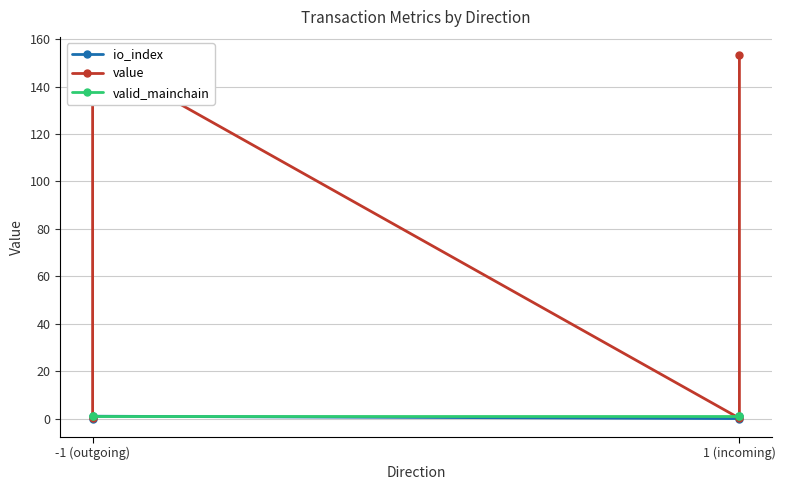

What is the sum of all value values?

306.9